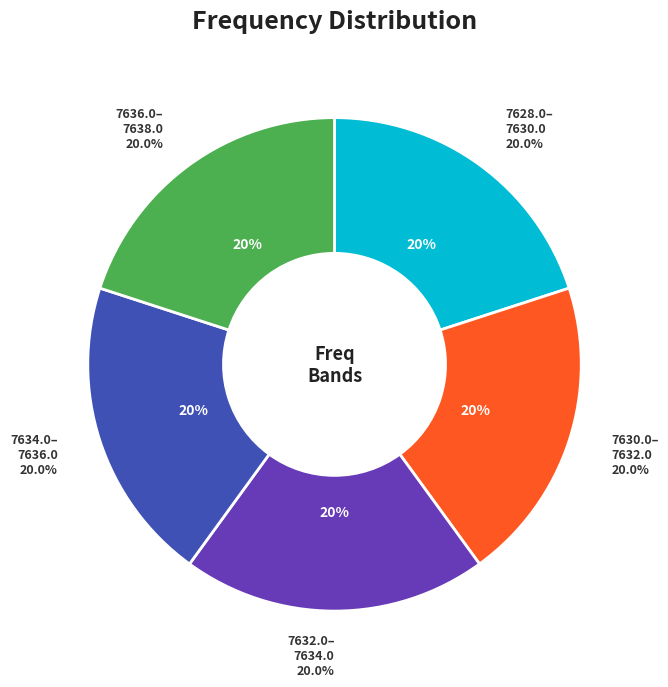

Is there any slice that represents more than half of the pie?

No